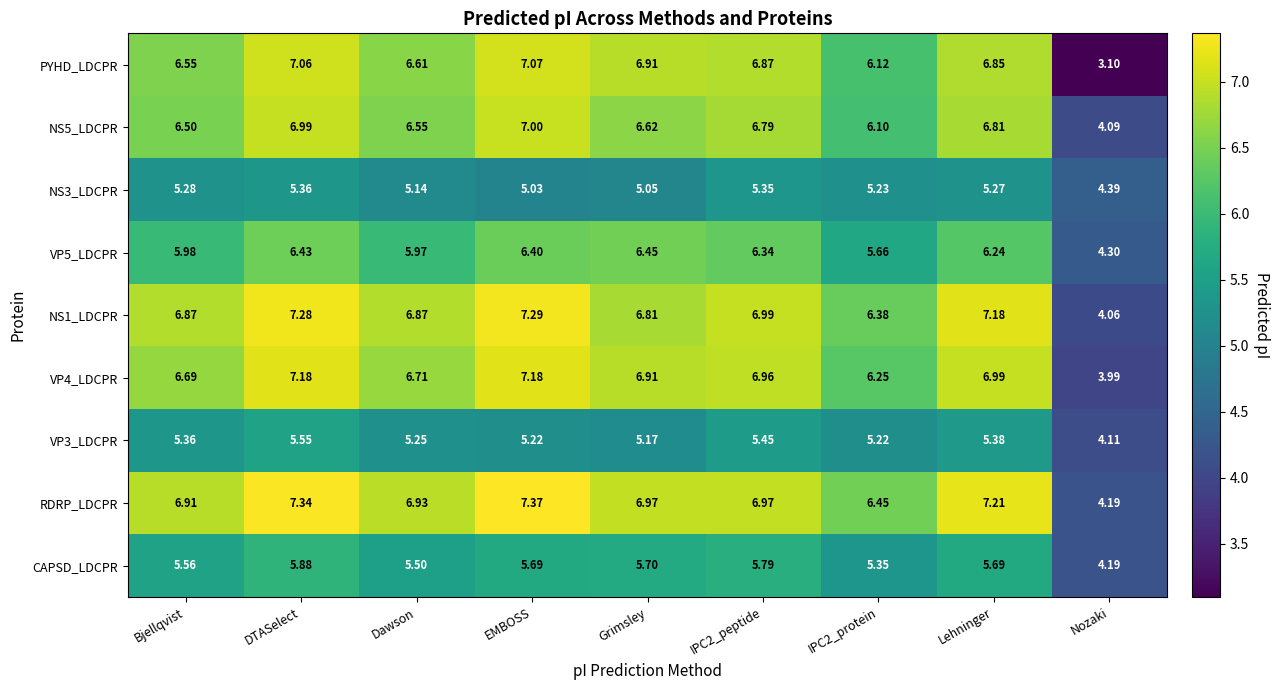

At which category is the sum across all series the highest?

DTASelect